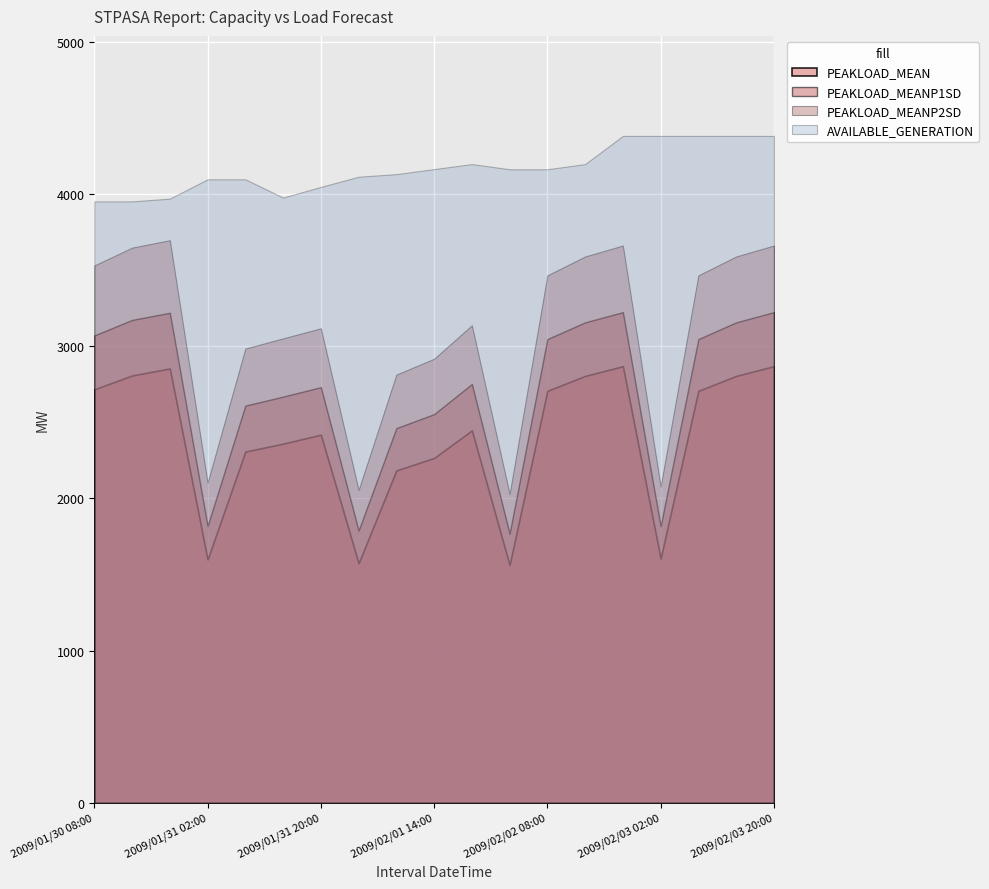

Which series has the largest range (max minus min)?

PEAKLOAD_MEANP2SD